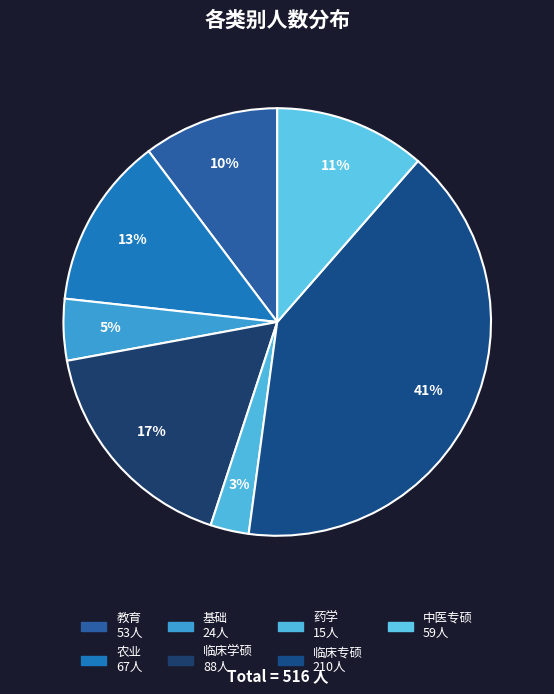

Rank the categories by value from lowest to highest.

药学, 基础, 教育, 中医专硕, 农业, 临床学硕, 临床专硕